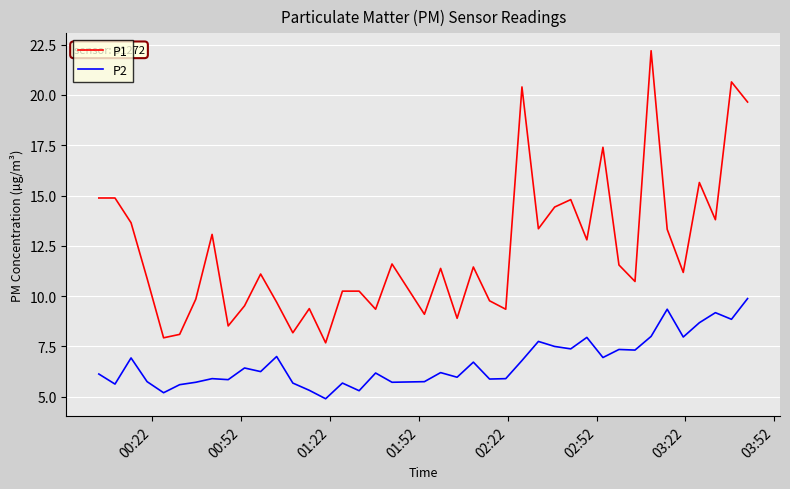

What is the difference between the maximum and minimum values in the P2 series?

5.0